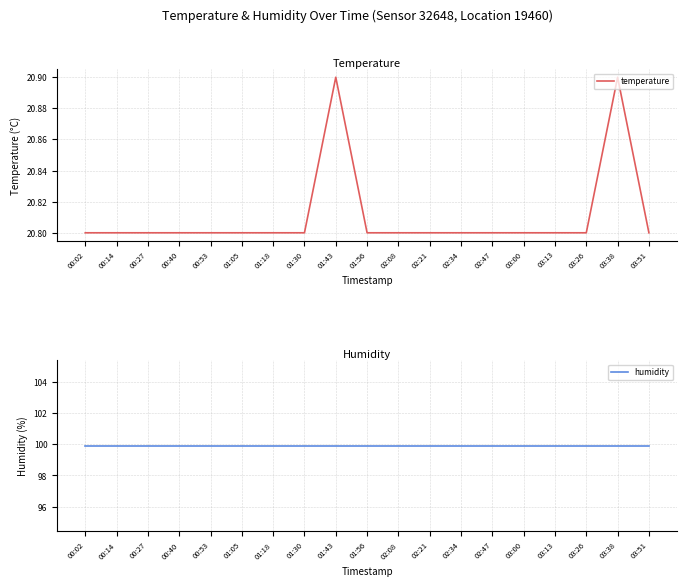

How many interior local peaks does the temperature series have?

2